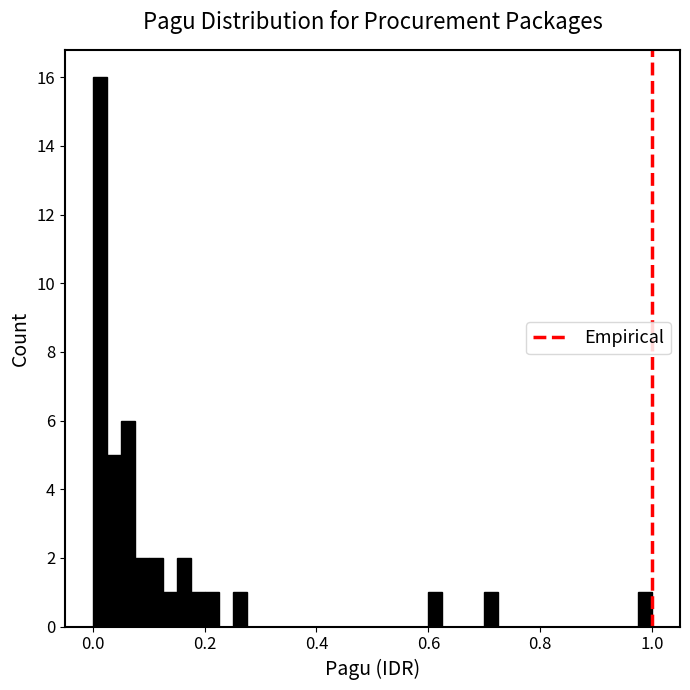

Around what value on the x-axis is the tallest bar? Give the approximate position of its centre, as read against the axis.

0.02